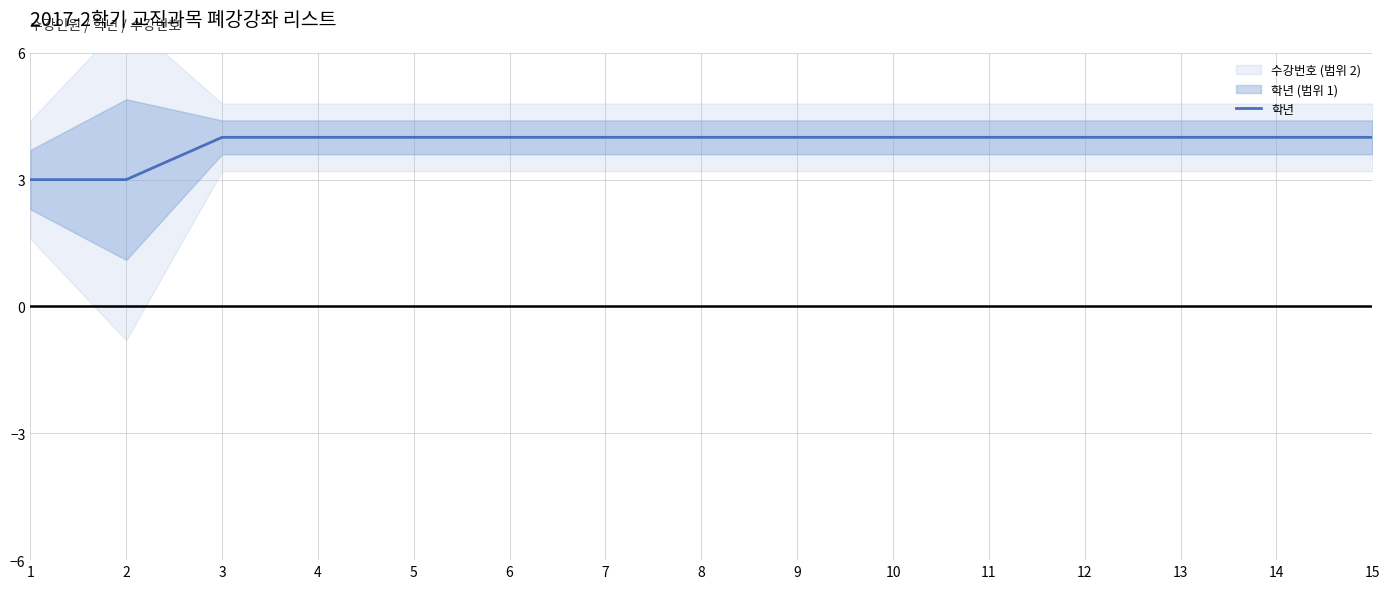

Reading right to left, list all the values displayed in this chart.

4	4	4	4	4	4	4	4	4	4	4	4	4	3	3